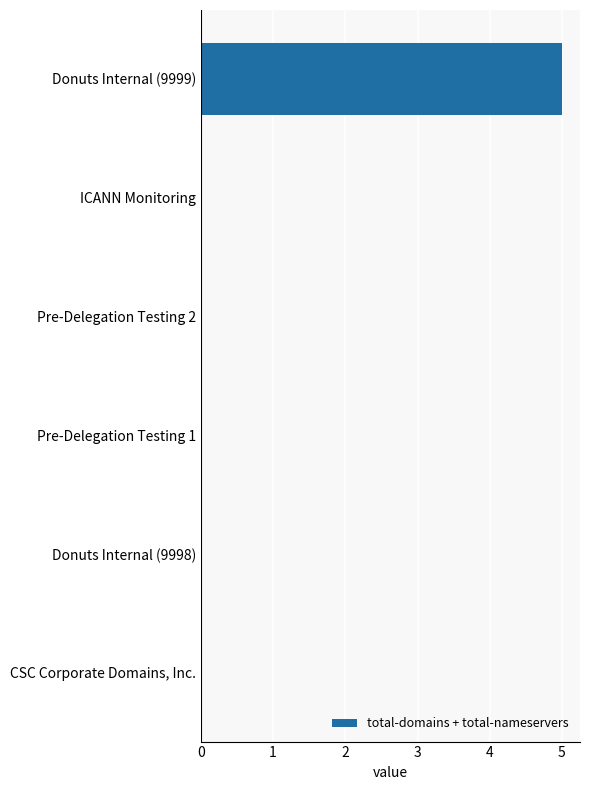

The value at Donuts Internal (9998) is 0. True or false?

True